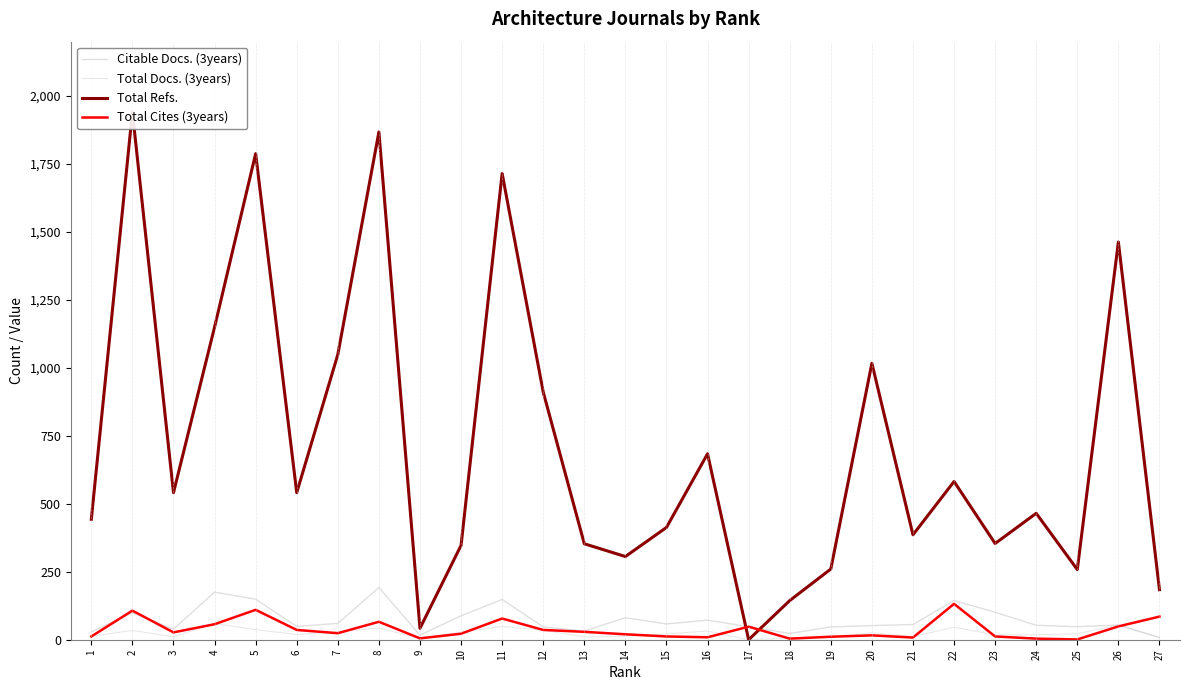

Which category has the lowest value in the Total Refs. series?

17